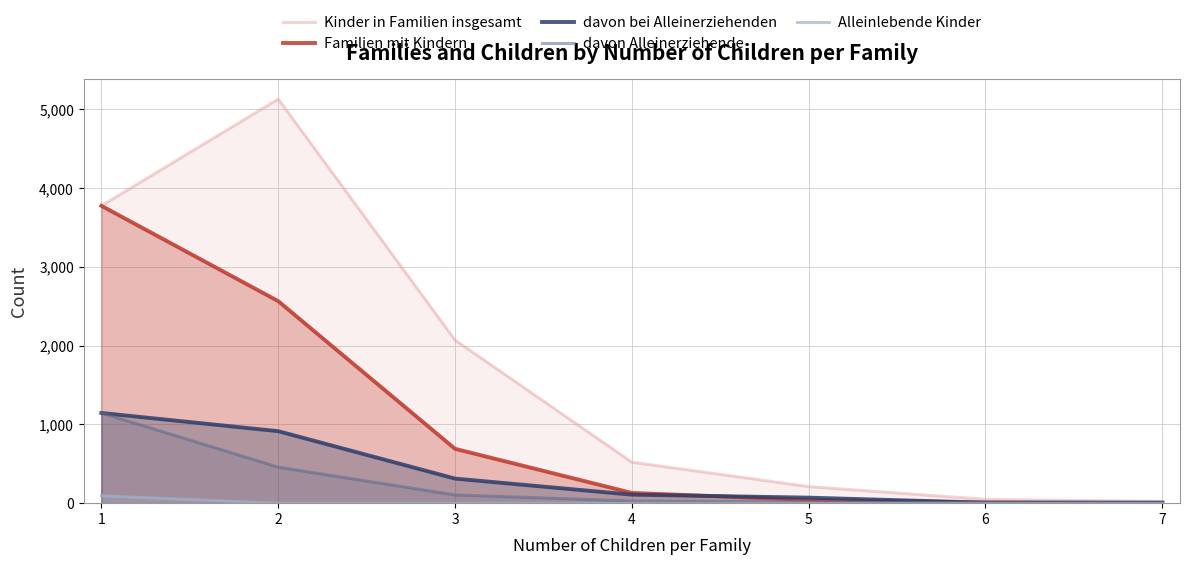

How many values in the davon Alleinerziehende series exceed 27?

3